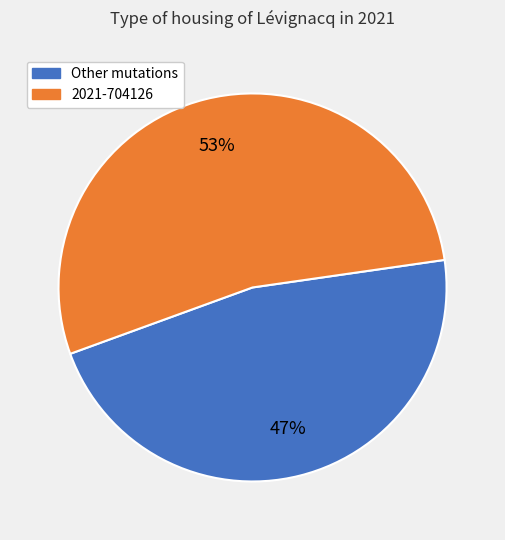

To the nearest percent, what is the average slice percentage?

50%